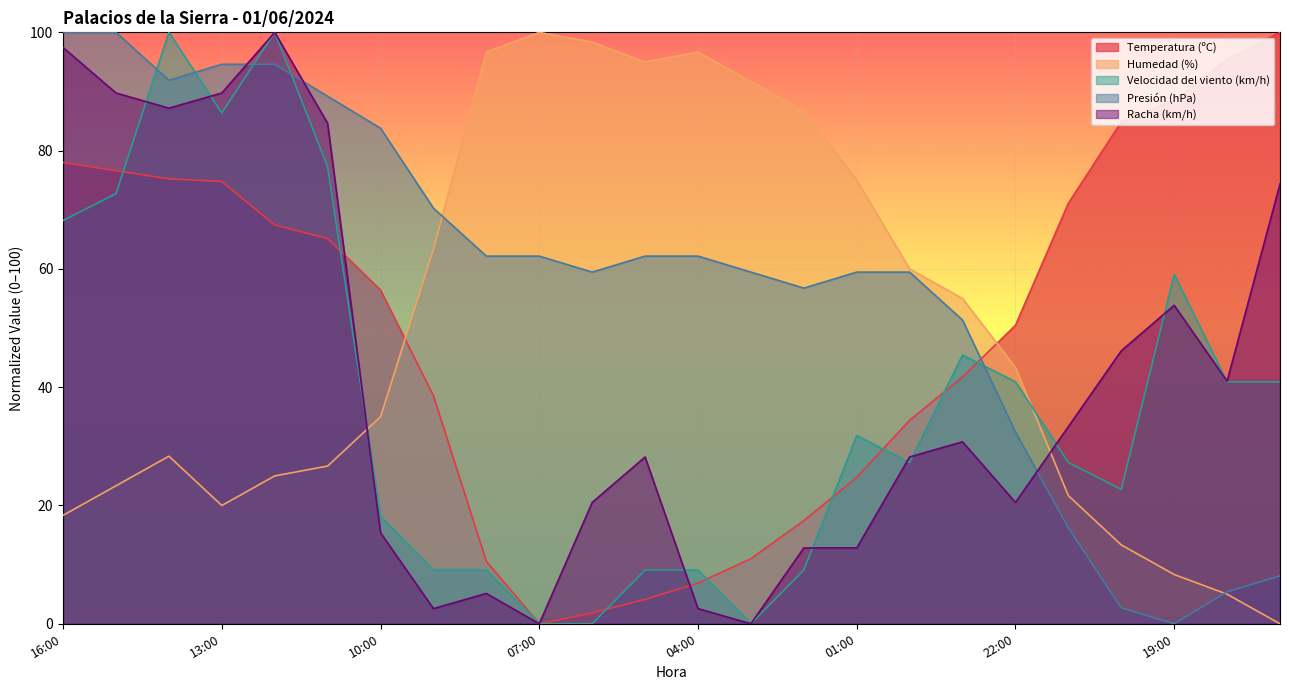

Rank the categories by Presión (hPa) value from highest to lowest.

16:00, 15:00, 13:00, 12:00, 14:00, 11:00, 10:00, 09:00, 08:00, 07:00, 05:00, 04:00, 06:00, 03:00, 01:00, 00:00, 02:00, 23:00, 22:00, 21:00, 17:00, 18:00, 20:00, 19:00